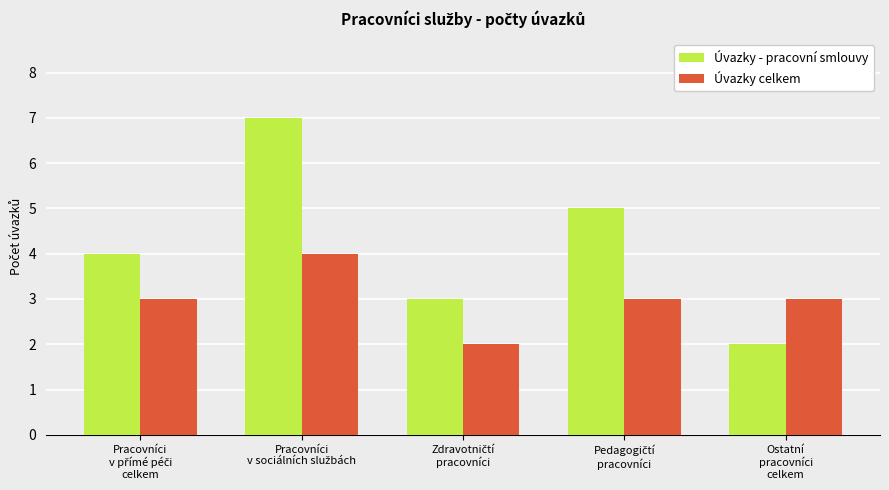

Which series has the largest total across all categories?

Úvazky - pracovní smlouvy